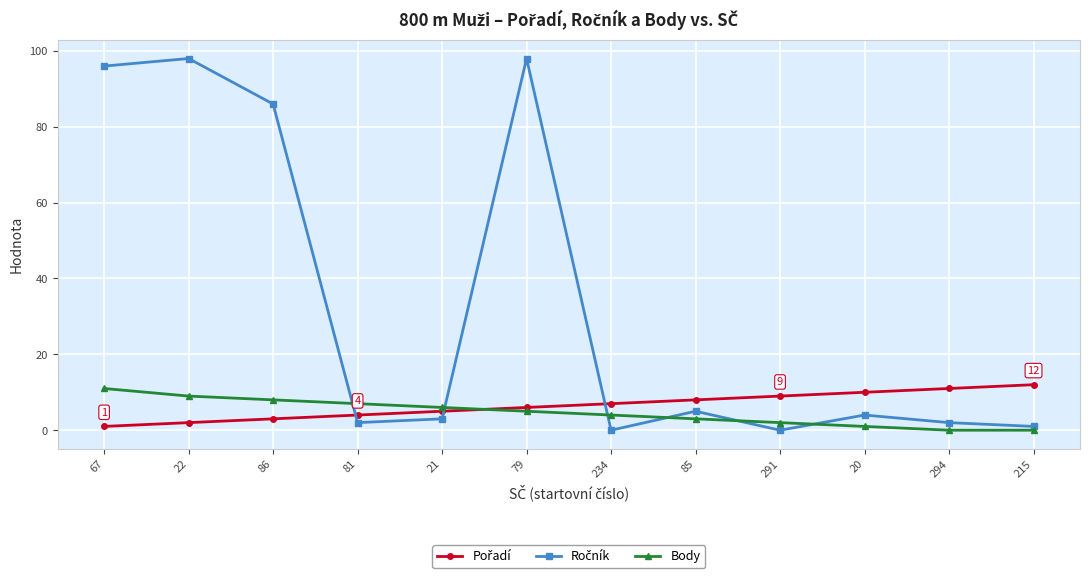

What is the spread (max minus min) of values at 234?

7